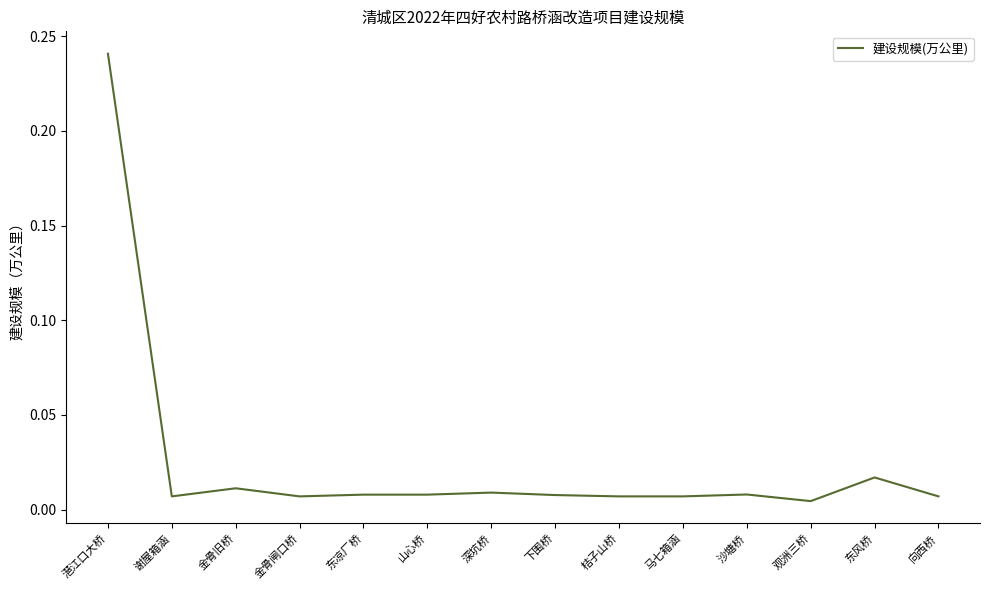

At which category does the data reach its first local peak?

金骨旧桥